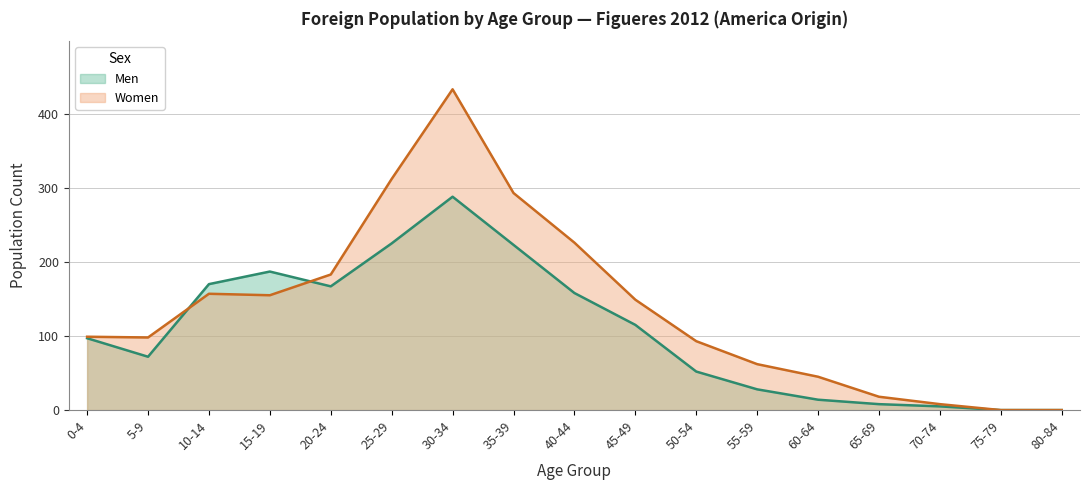

Reading left to right, transcribe all the data shown in this chart.

Men: 0-4=97	5-9=72	10-14=170	15-19=187	20-24=167	25-29=225	30-34=288	35-39=223	40-44=158	45-49=115	50-54=52	55-59=28	60-64=14	65-69=8	70-74=5	75-79=0	80-84=0
Women: 0-4=99	5-9=98	10-14=157	15-19=155	20-24=183	25-29=312	30-34=433	35-39=293	40-44=226	45-49=149	50-54=93	55-59=62	60-64=45	65-69=18	70-74=8	75-79=0	80-84=0